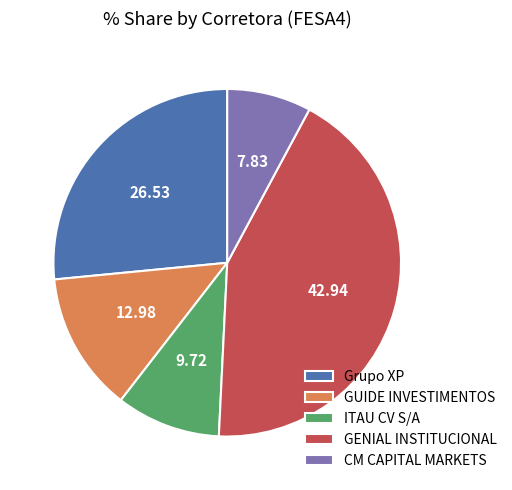

True or false: GUIDE INVESTIMENTOS accounts for 13% of the total.

True